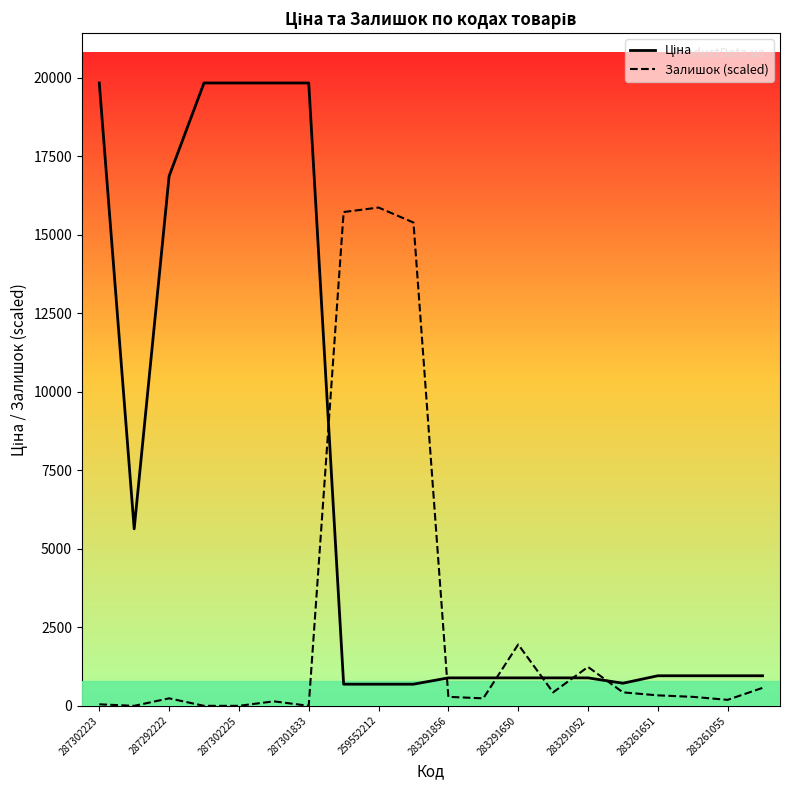

What is the greatest value displayed?

19831.1